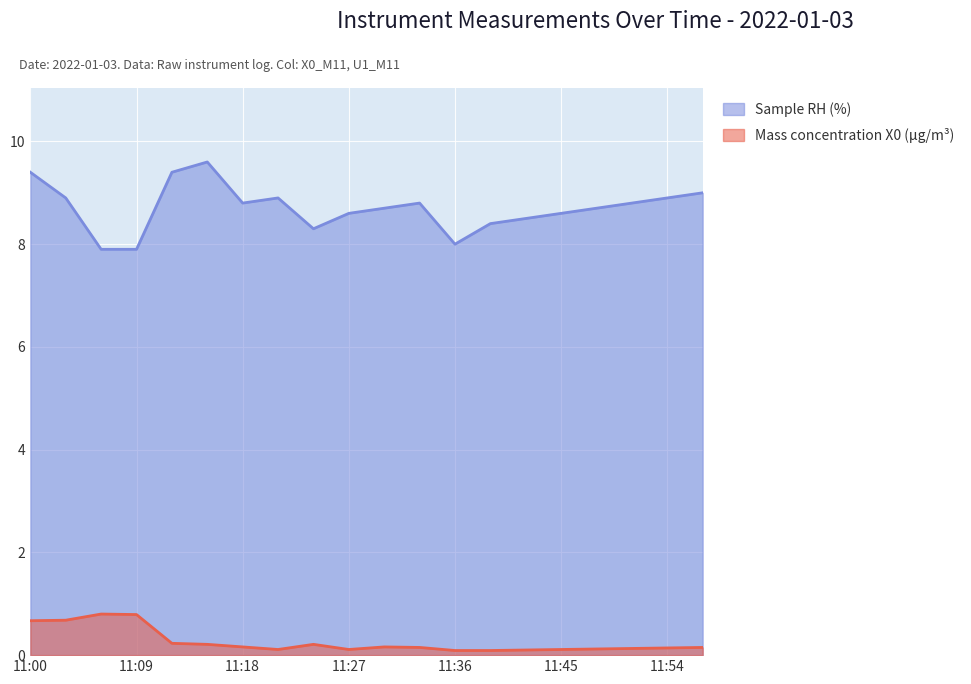

The Sample RH (%) series shows 2.4 at 11:30. True or false?

False